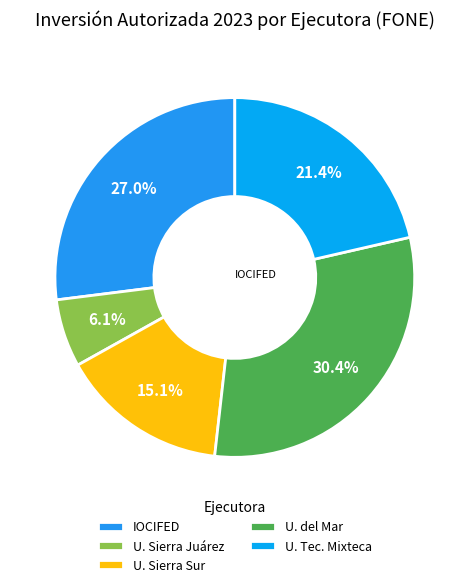

What is the smallest slice in the pie chart?

U. Sierra Juárez